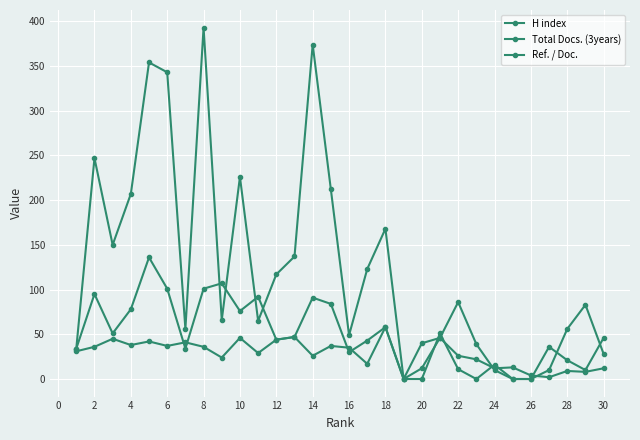

Is this an area chart (filled region under the line)?

No